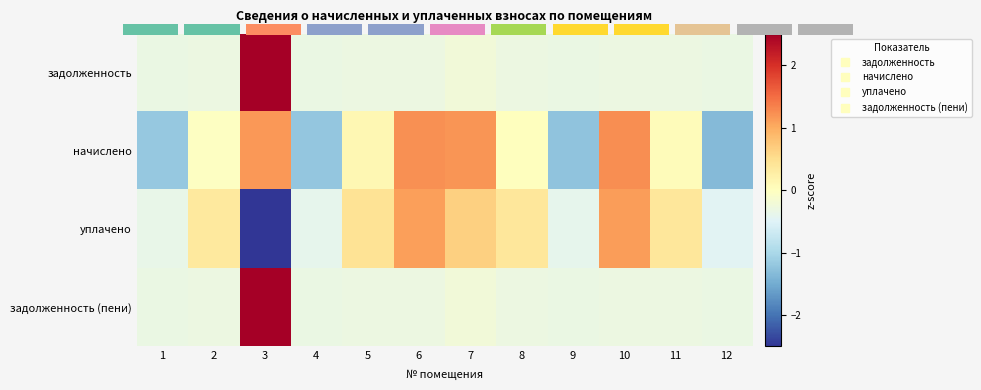

How many values in задолженность are above zero?

1